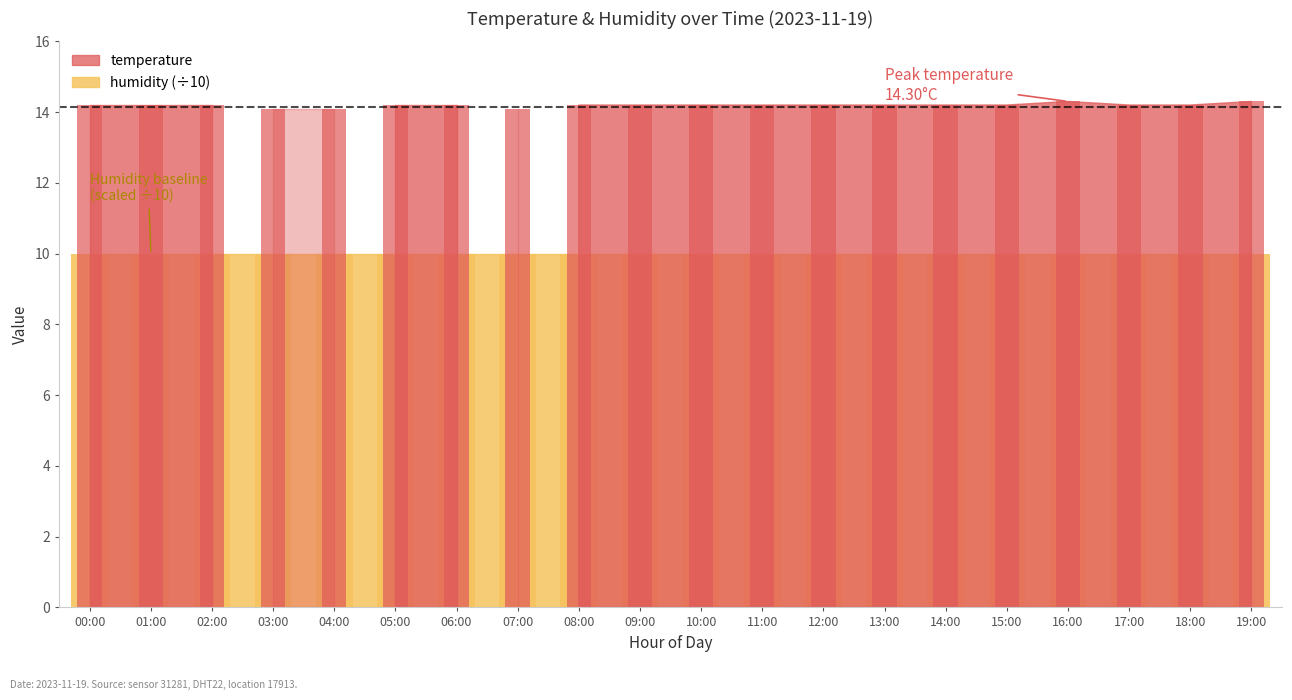

Which has a higher value, 18:00 or 02:00?

18:00